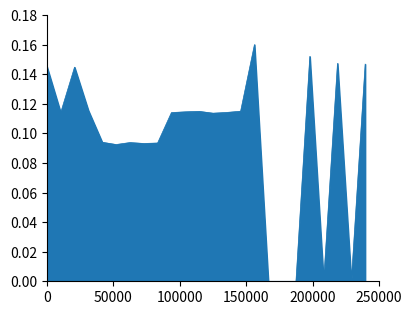

What is the value of the 22nd point from the left?

0.1